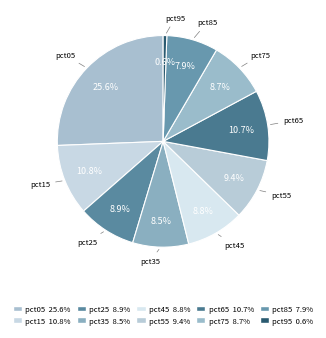

To the nearest percent, what portion does pct45 represent?

9%